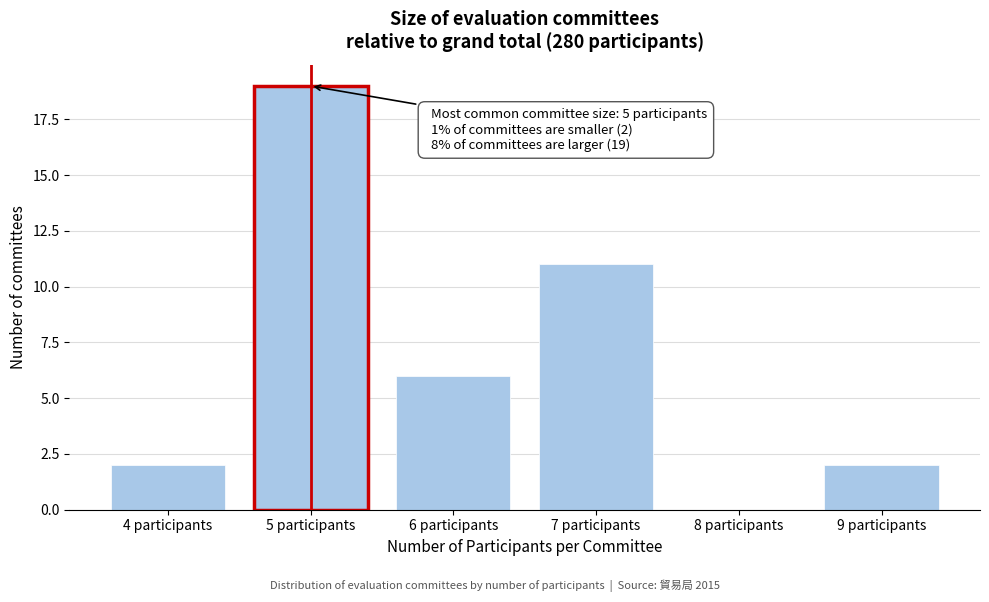

Reading right to left, transcribe all the data shown in this chart.

9 participants=2	8 participants=0	7 participants=11	6 participants=6	5 participants=19	4 participants=2